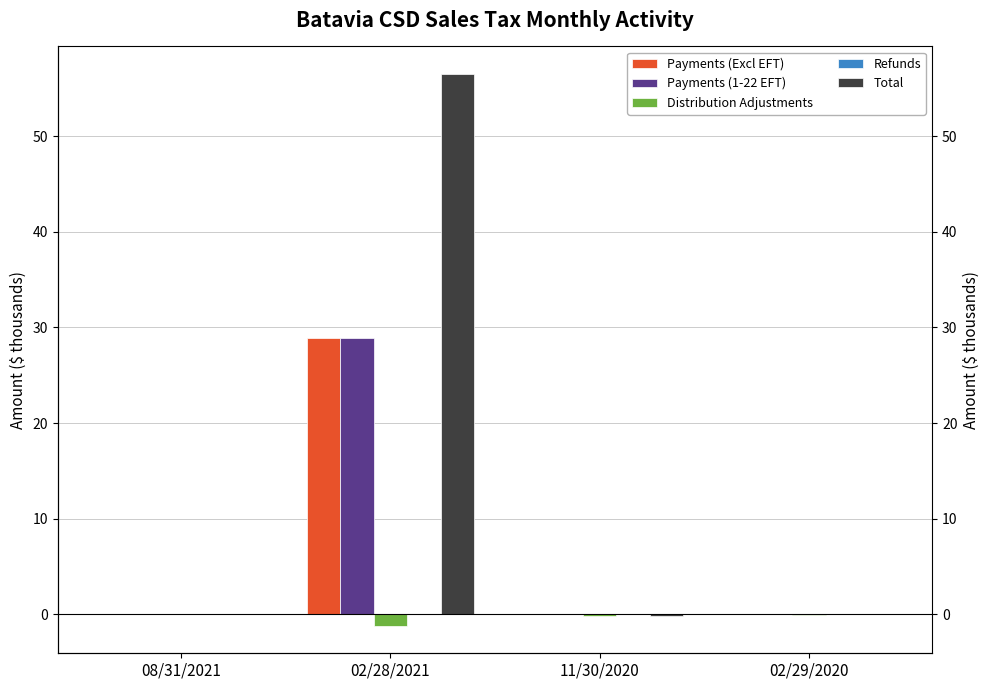

Reading left to right, extract all data points from this chart.

Payments (Excl EFT): 08/31/2021=0.0	02/28/2021=28.8	11/30/2020=0.0	02/29/2020=0.0
Payments (1-22 EFT): 08/31/2021=0.0	02/28/2021=28.9	11/30/2020=0.0	02/29/2020=0.0
Distribution Adjustments: 08/31/2021=0.0	02/28/2021=-1.2	11/30/2020=-0.2	02/29/2020=-0.0
Refunds: 08/31/2021=0.0	02/28/2021=-0.0	11/30/2020=-0.0	02/29/2020=-0.0
Total: 08/31/2021=0.0	02/28/2021=56.5	11/30/2020=-0.1	02/29/2020=-0.0